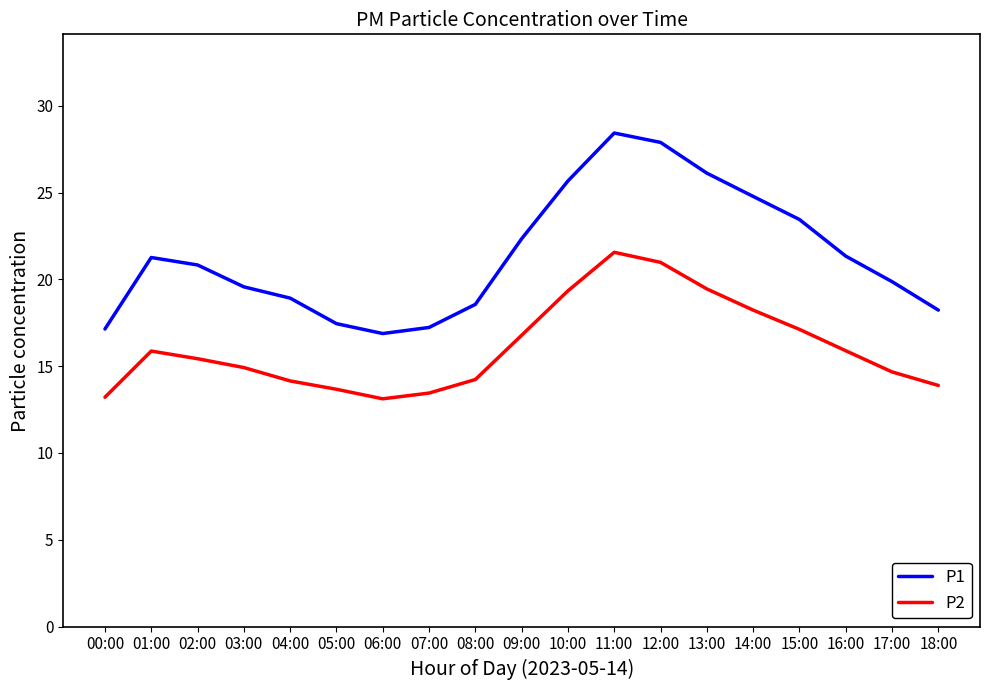

At how many categories does at least one series exceed 22?

7